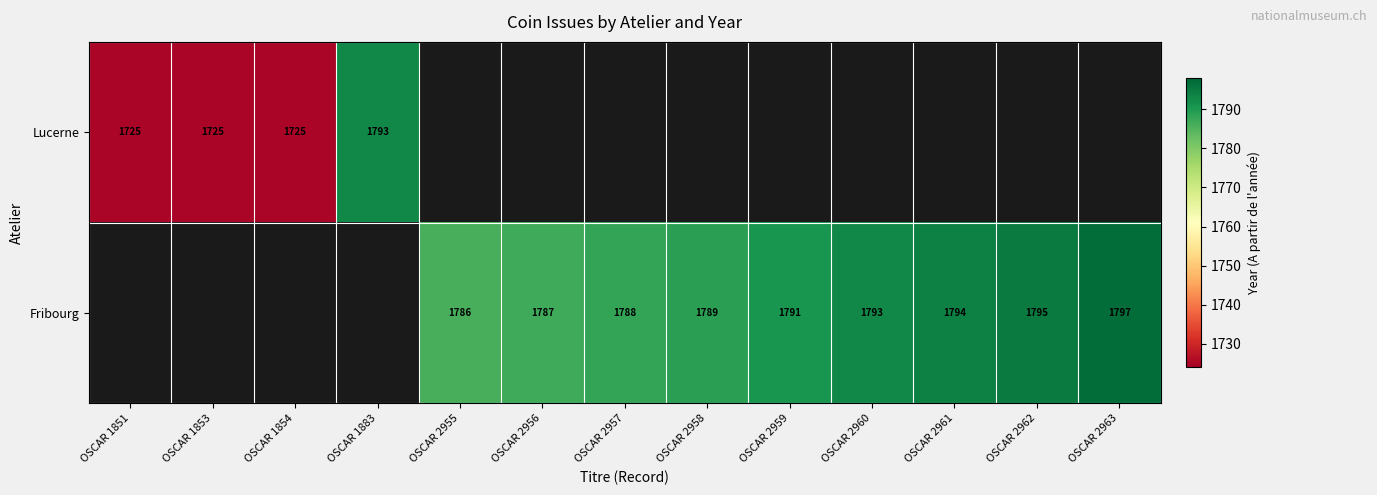

The Fribourg series shows 1797 at OSCAR 2963. True or false?

True